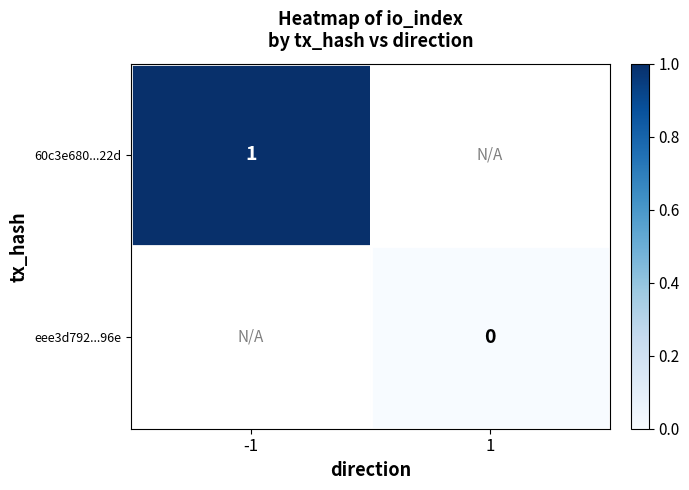

Is the value of eee3d792...96e at 1 greater than the value of 60c3e680...22d at -1?

No